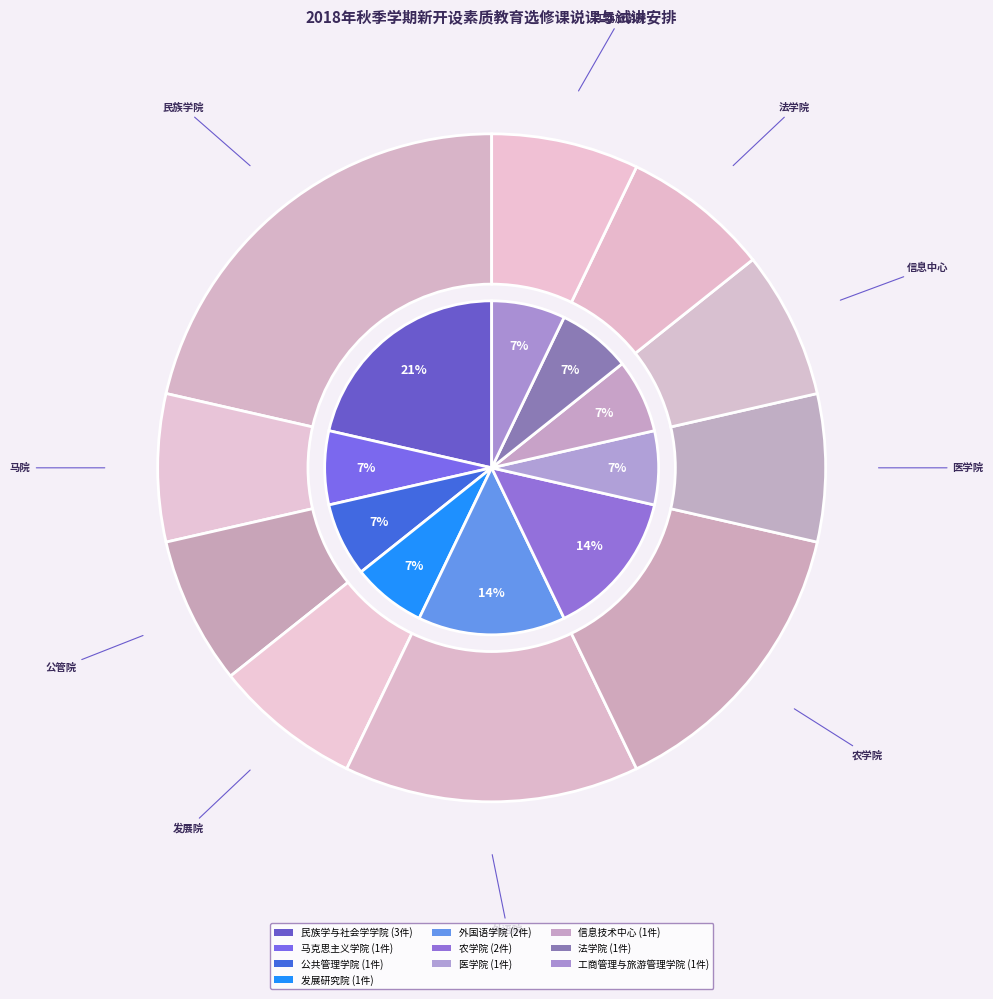

To the nearest percent, what percentage of the pie is 工商管理与旅游管理学院?

7%